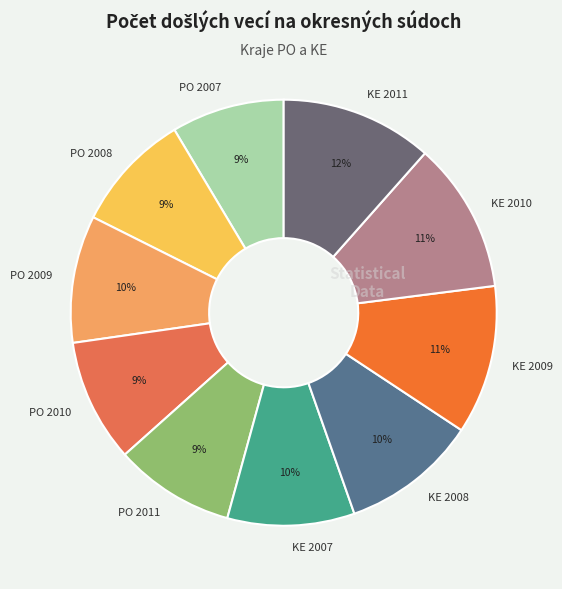

To the nearest percent, what is the average slice percentage?

10%